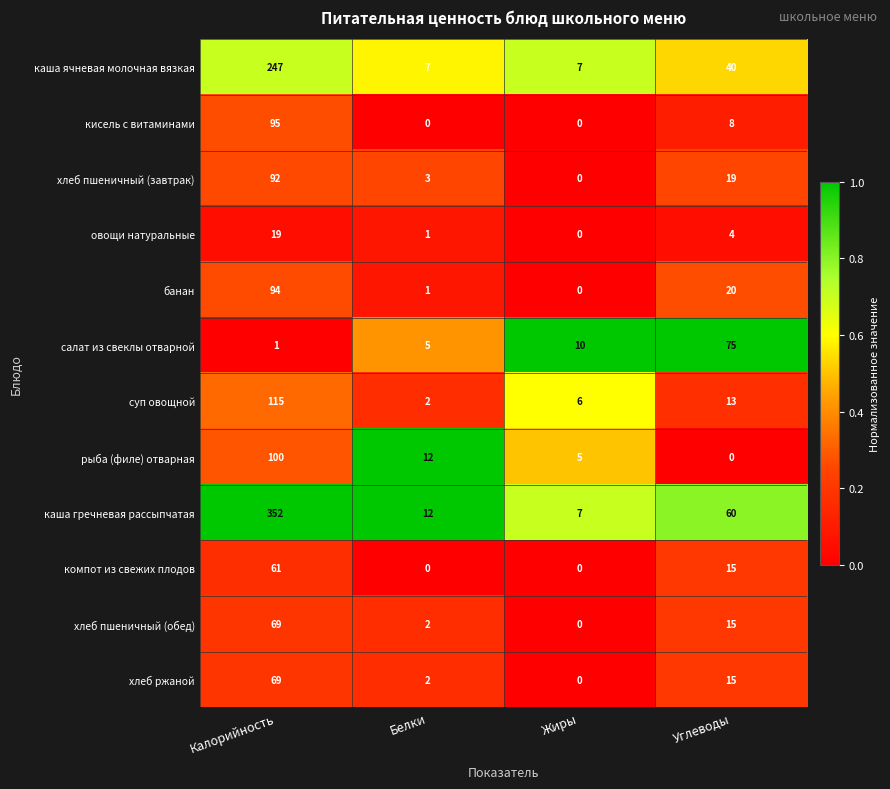

True or false: компот из свежих плодов has a value of 24 at Углеводы.

False